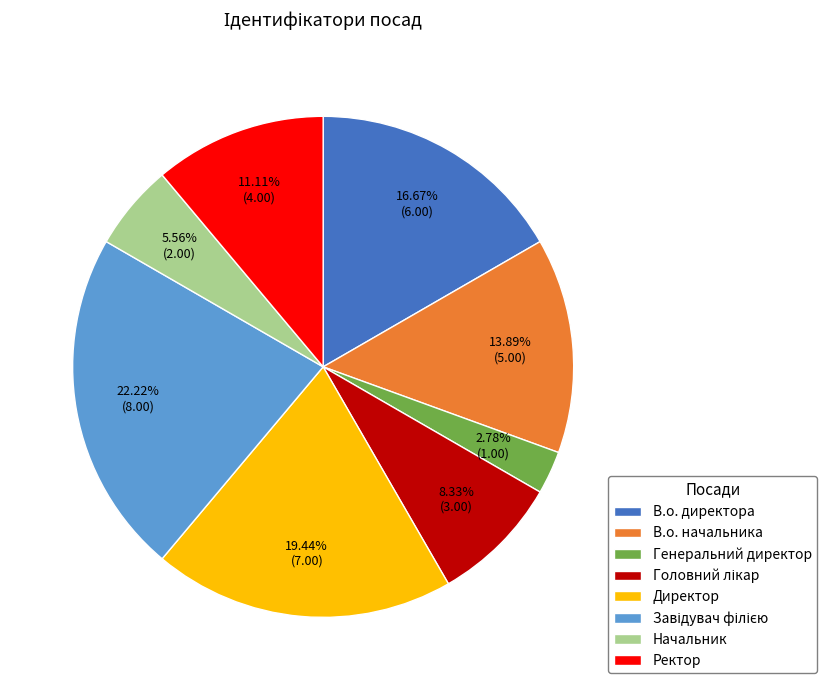

How much of the chart is everything except Генеральний директор?

97.2%